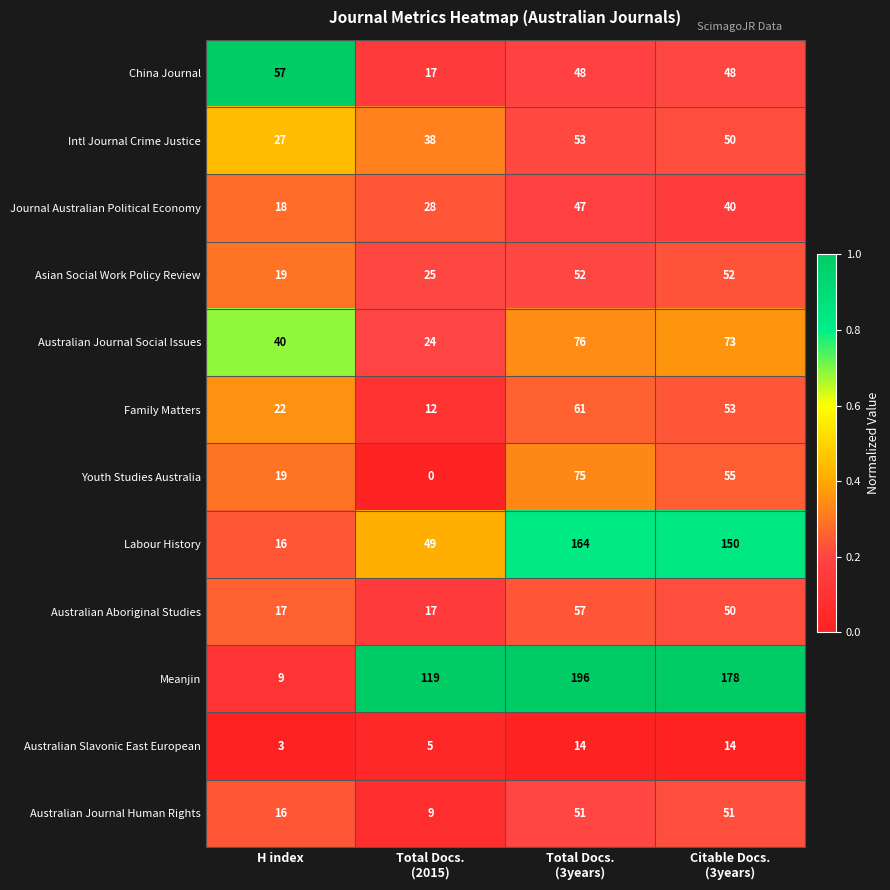

Count the Australian Journal Human Rights values in the range 16 to 51.

3